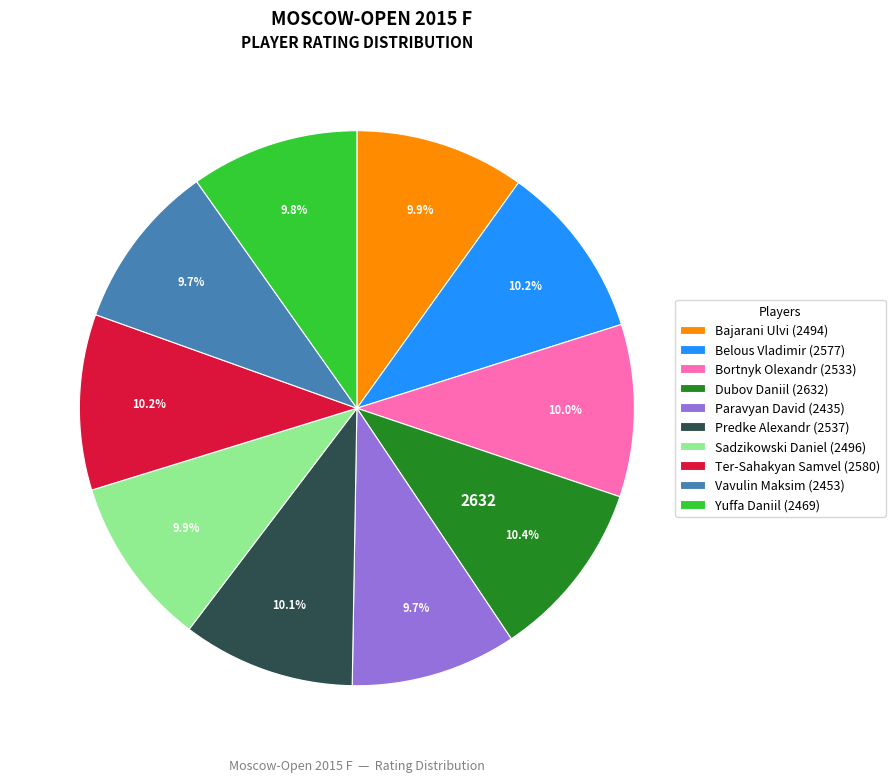

Approximately how many times larger is the value at Dubov Daniil compared to Belous Vladimir?

1.0